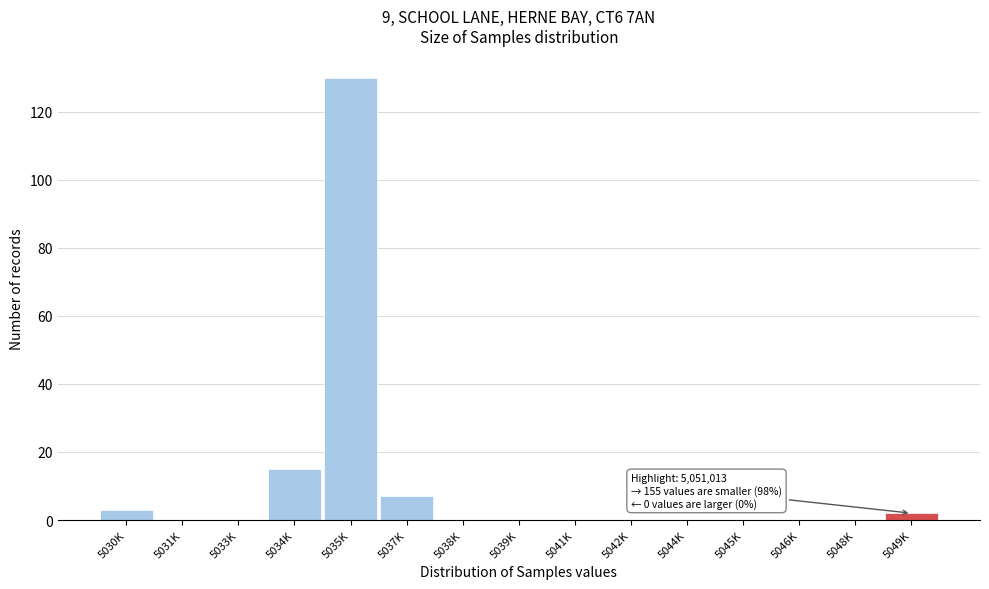

Reading left to right, what are all the values shown in this chart?

5030K=3	5031K=0	5033K=0	5034K=15	5035K=130	5037K=7	5038K=0	5039K=0	5041K=0	5042K=0	5044K=0	5045K=0	5046K=0	5048K=0	5049K=2